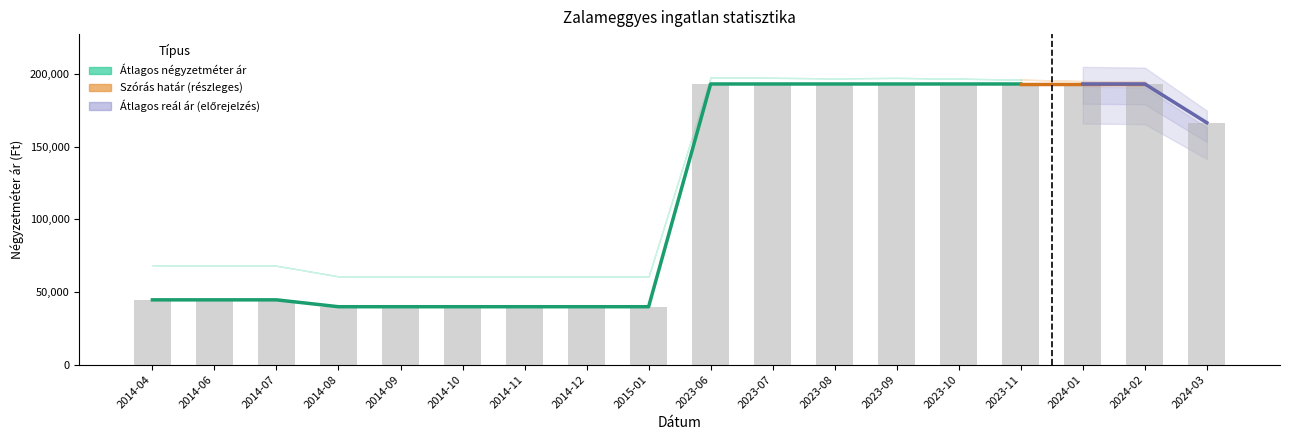

Where does the Szórás felső határ series first go above 166666?

2023-06